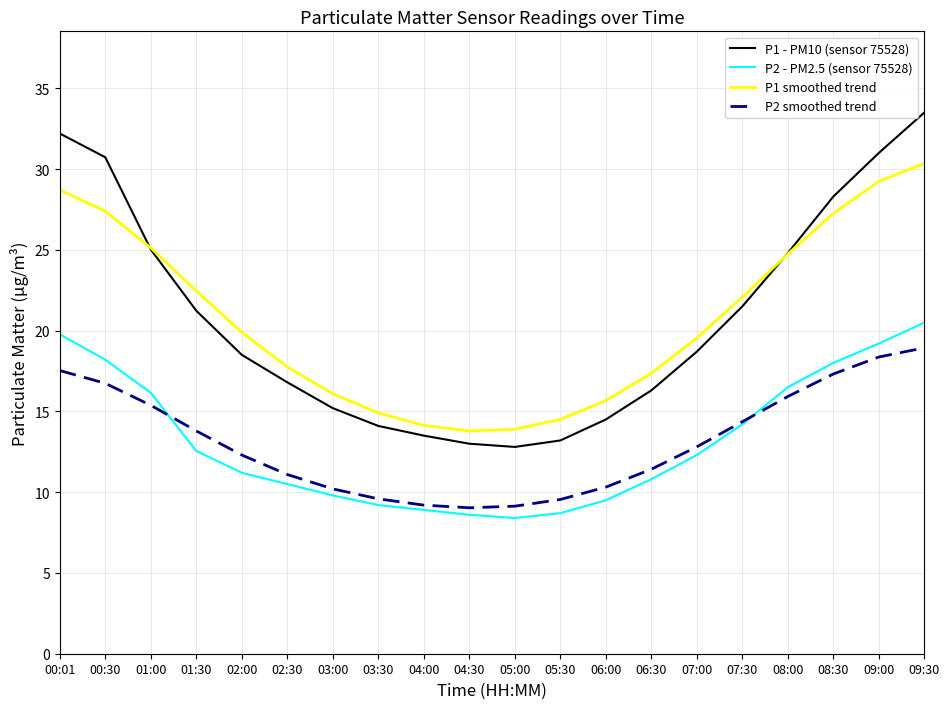

Where does the P2 smoothed trend series first go above 12?

00:01